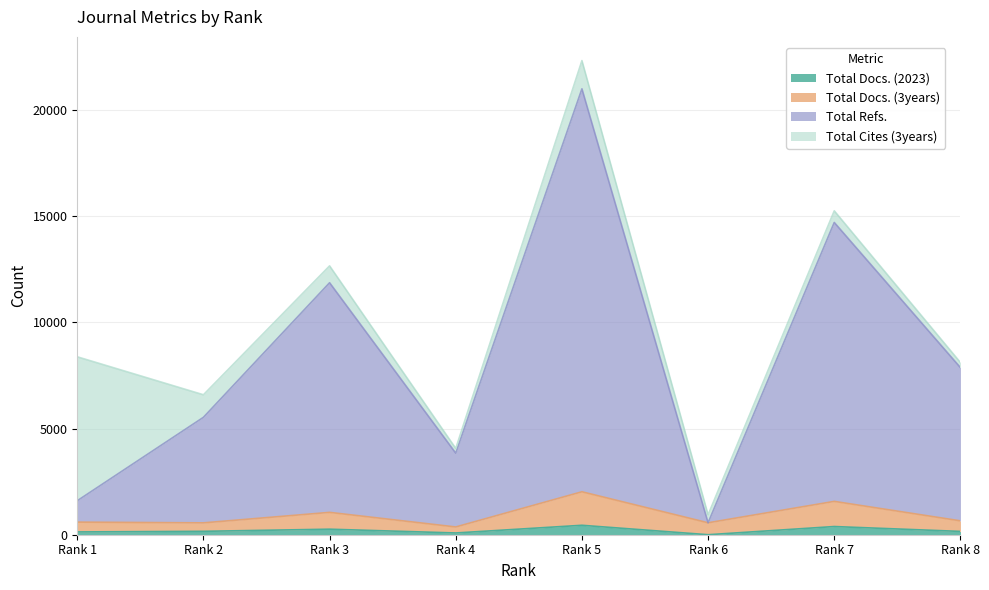

What is the value of the Total Docs. (3years) point at the 8th from the left?

653